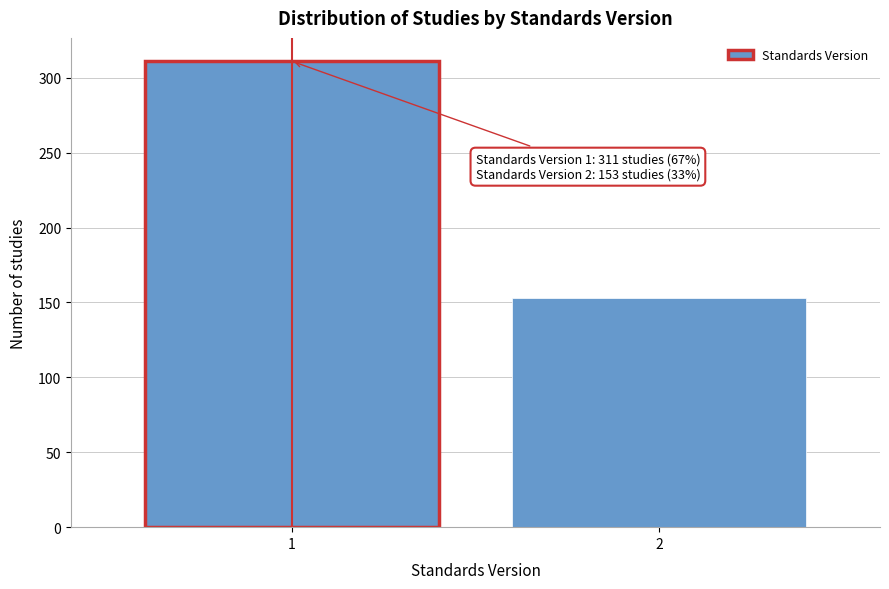

Reading left to right, transcribe all the data shown in this chart.

1=311	2=153